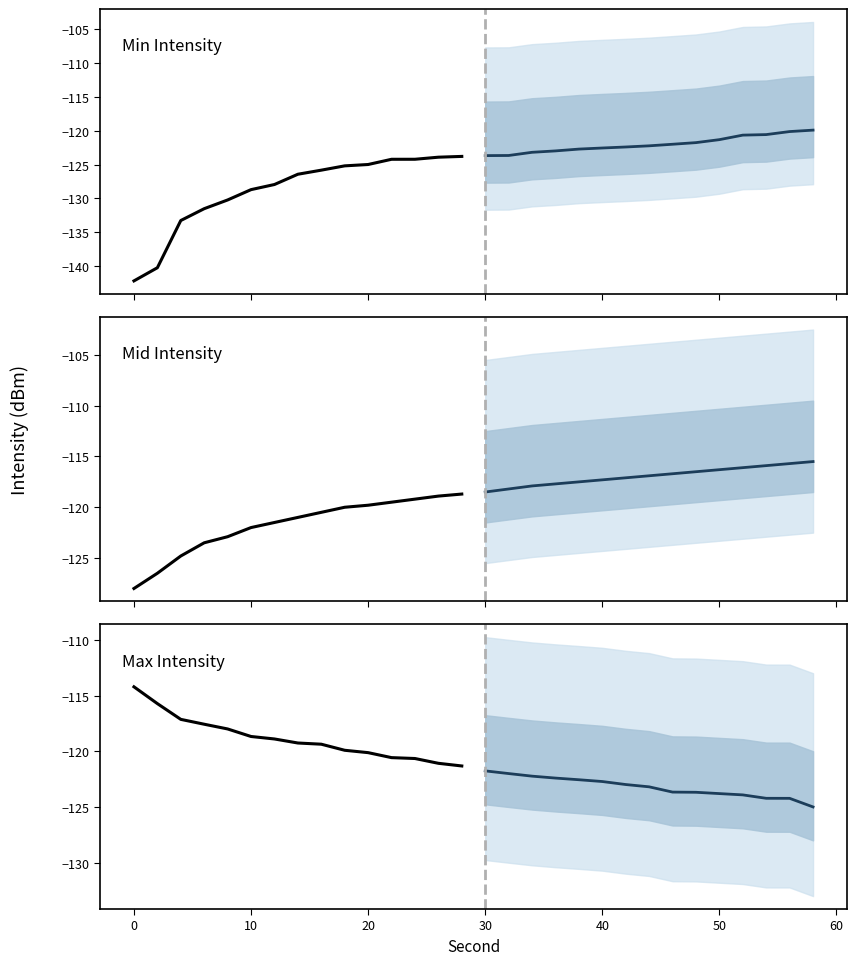

True or false: Projected median has a value of -123.8 at 50.

True